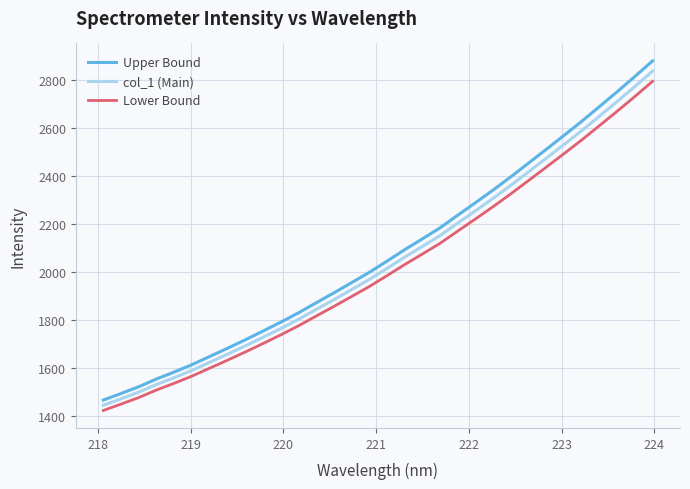

What is the maximum value for col_1 (Main)?

2836.9